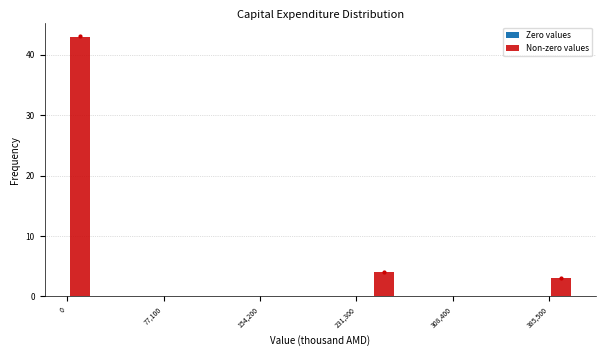

Read against the x-axis, roughly where is the centre of the tallest bar?

10000